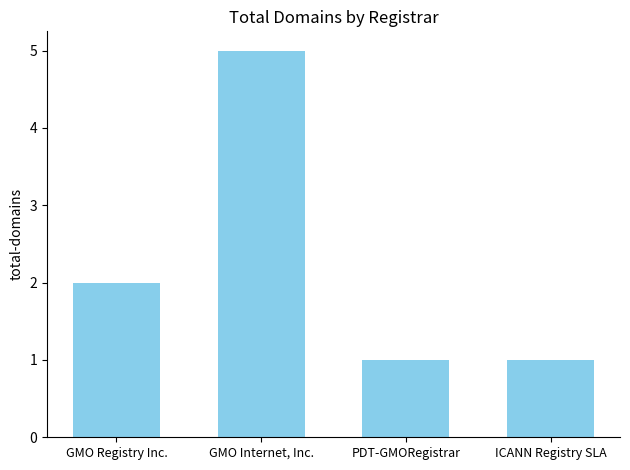

Reading left to right, what are all the values shown in this chart?

2	5	1	1